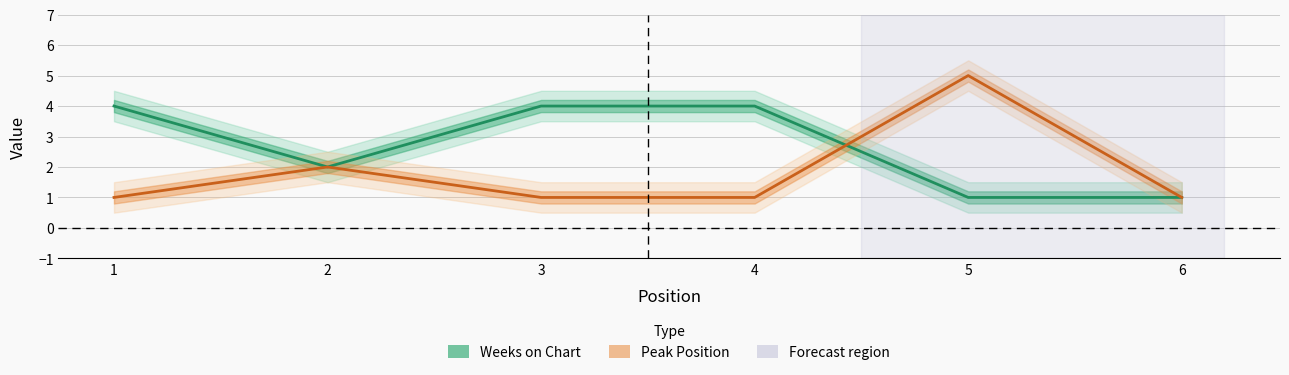

Is it true that Weeks on Chart equals 0 at 5?

False